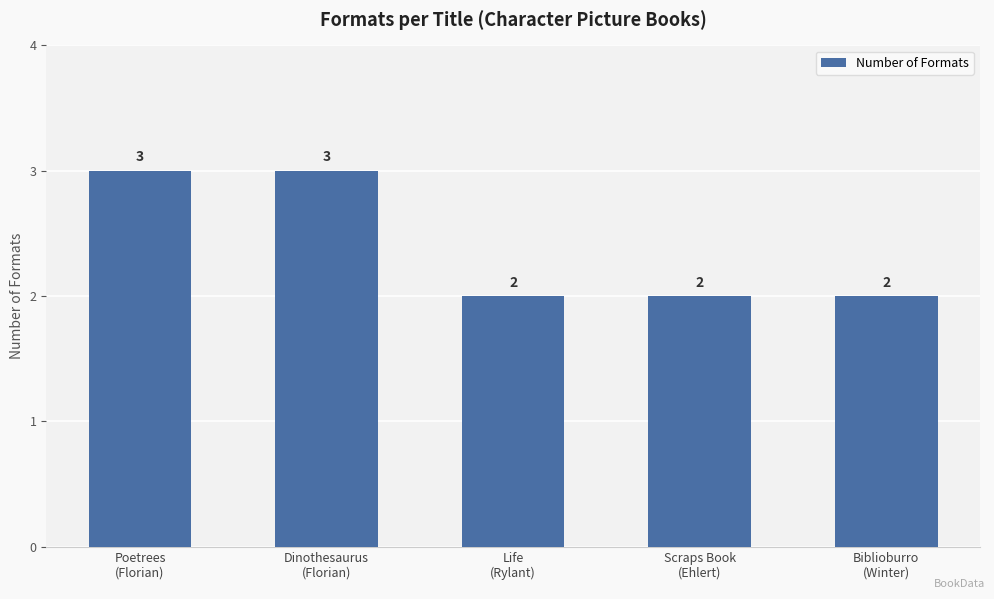

Between Biblioburro
(Winter) and Poetrees
(Florian), which is larger?

Poetrees
(Florian)